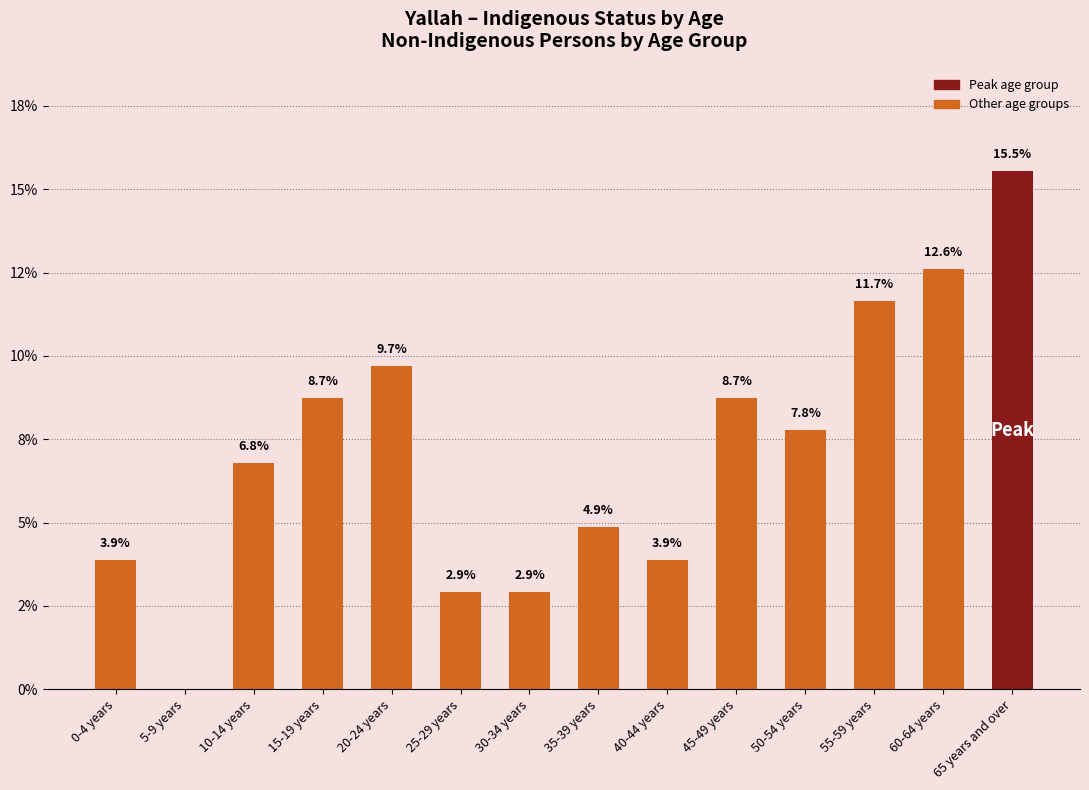

How many categories are shown in the chart?

14